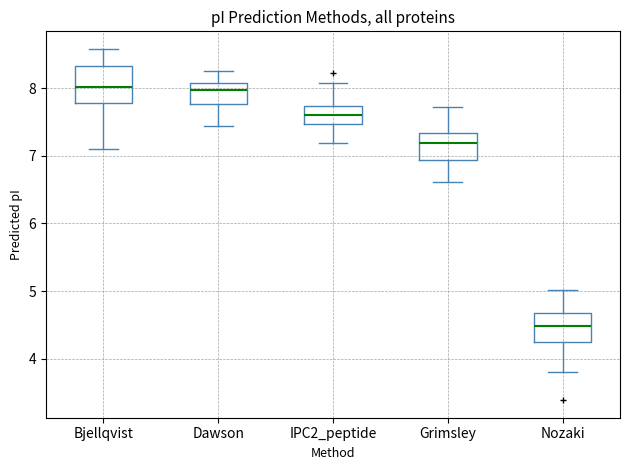

Comparing the boxes themselves (not the whiskers), which one is the tallest?

Bjellqvist